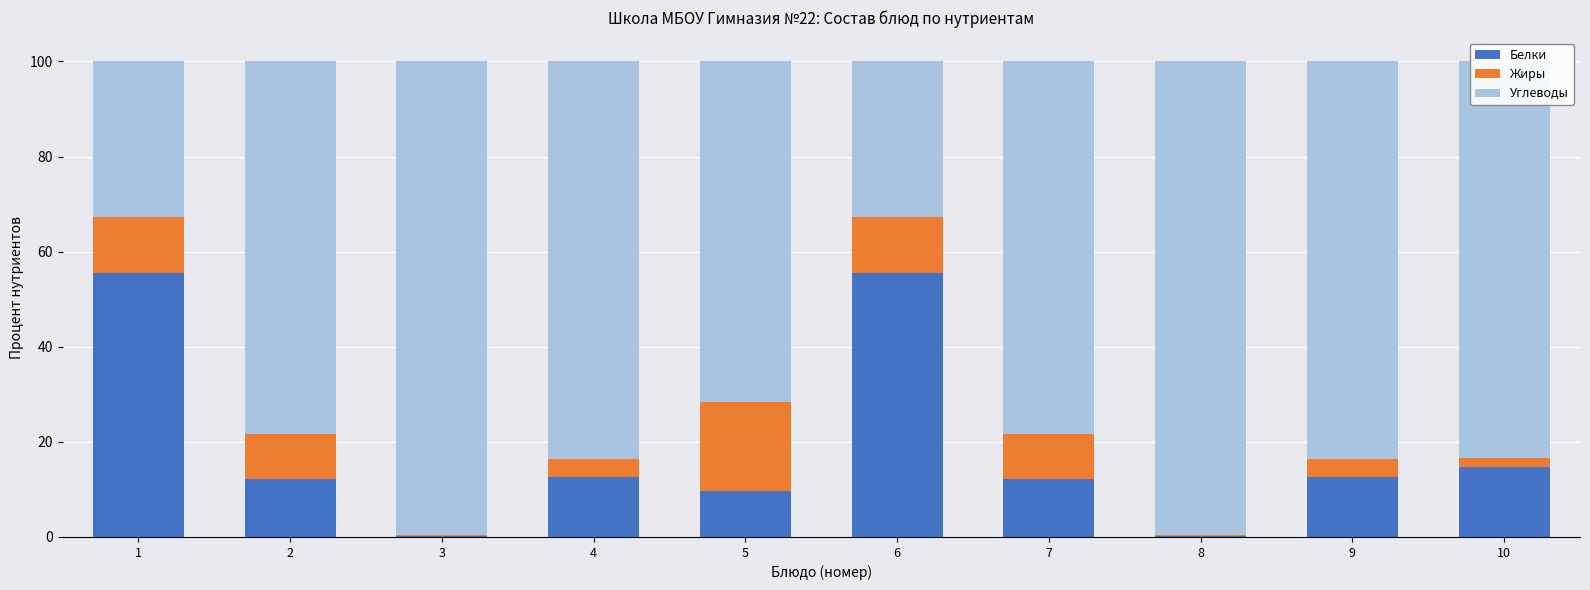

What are all the series names shown in the legend?

Белки, Жиры, Углеводы